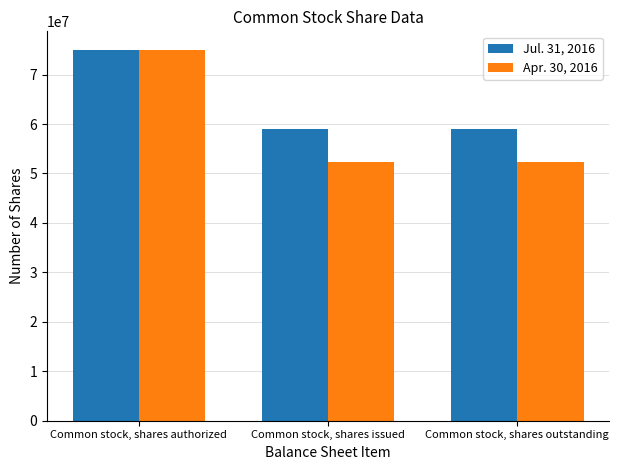

At how many categories does at least one series exceed 64410921?

1